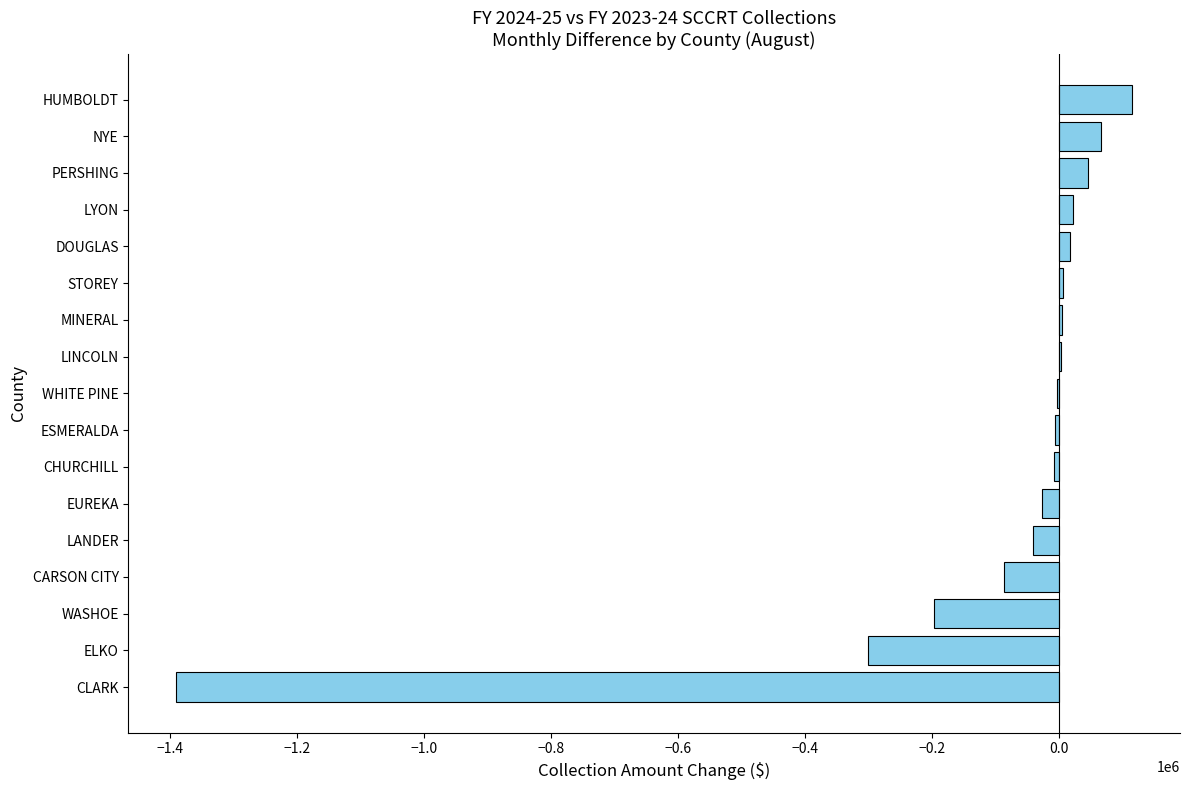

What is the greatest value displayed?

115450.7